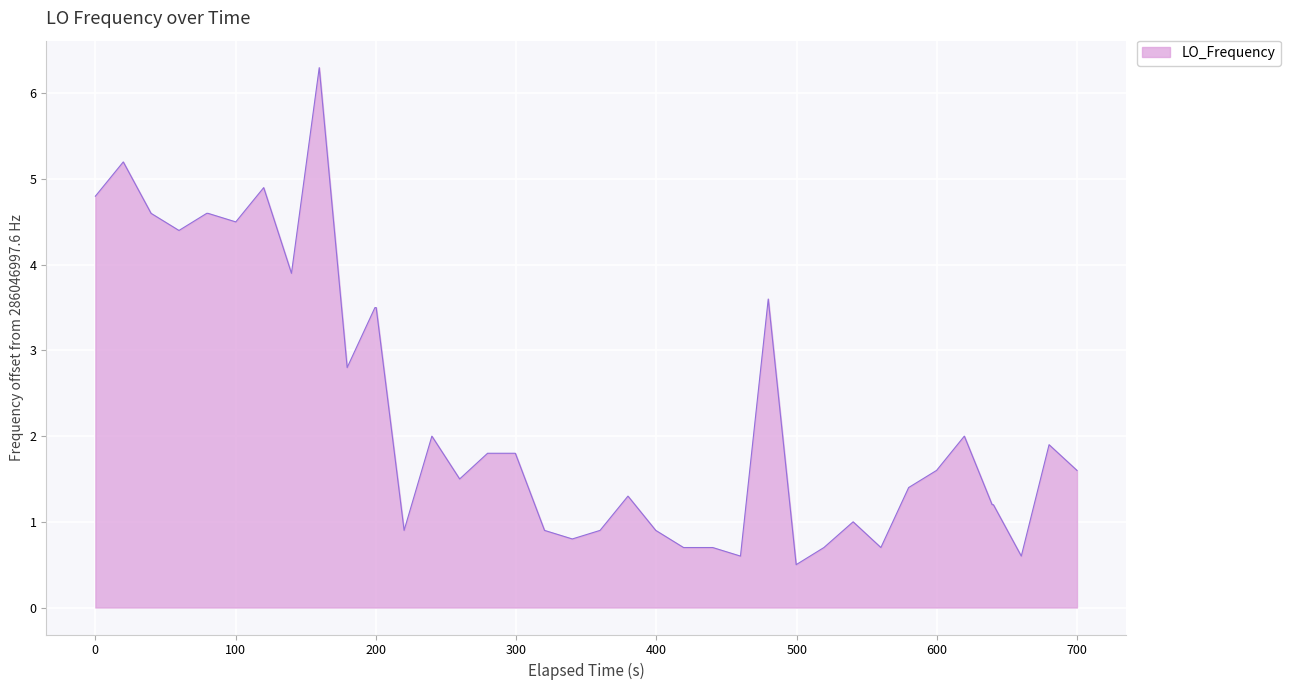

What is the maximum value shown in the chart?

6.3